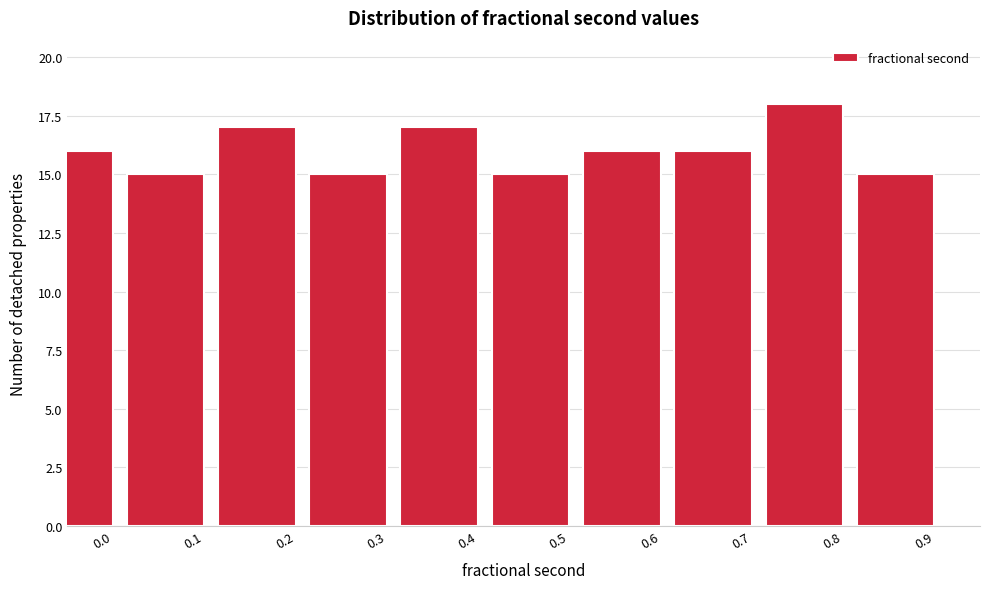

Reading left to right, what are all the values shown in this chart?

0.0=16	0.1=15	0.2=17	0.3=15	0.4=17	0.5=15	0.6=16	0.7=16	0.8=18	0.9=15